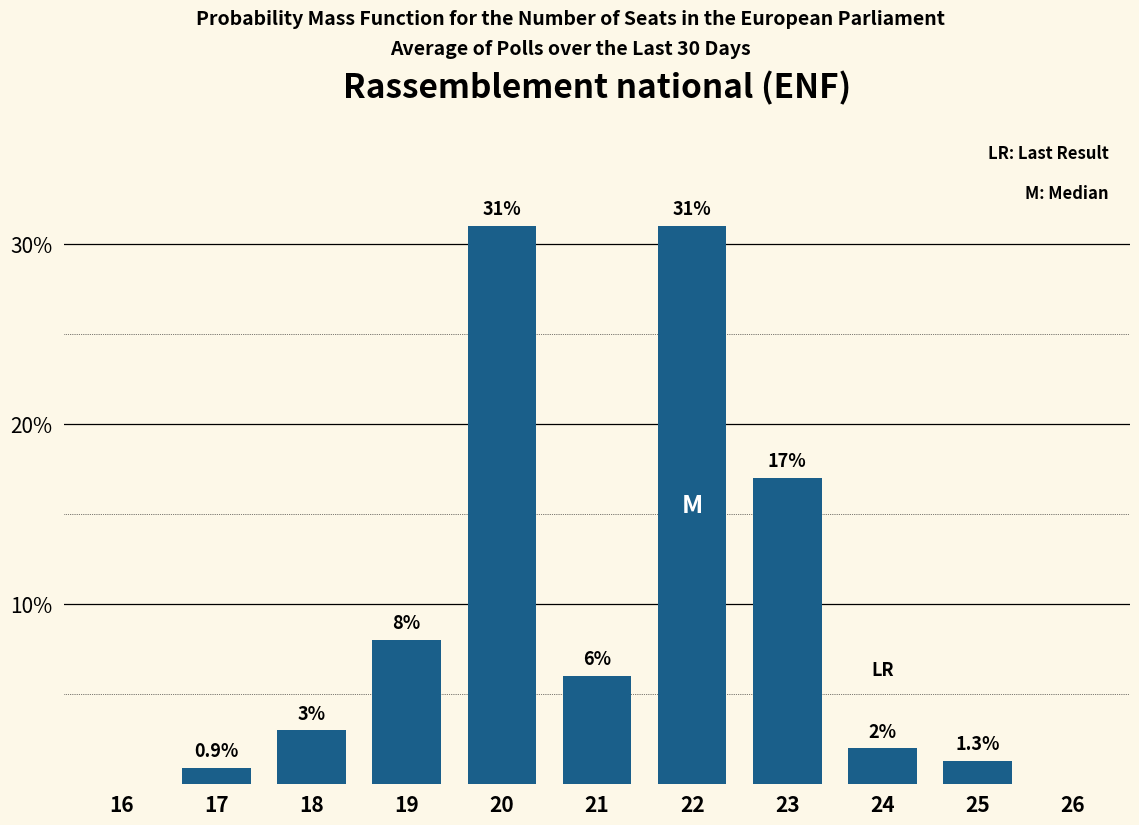

Reading left to right, what are all the values shown in this chart?

16=0.0	17=0.9	18=3.0	19=8.0	20=31.0	21=6.0	22=31.0	23=17.0	24=2.0	25=1.3	26=0.0